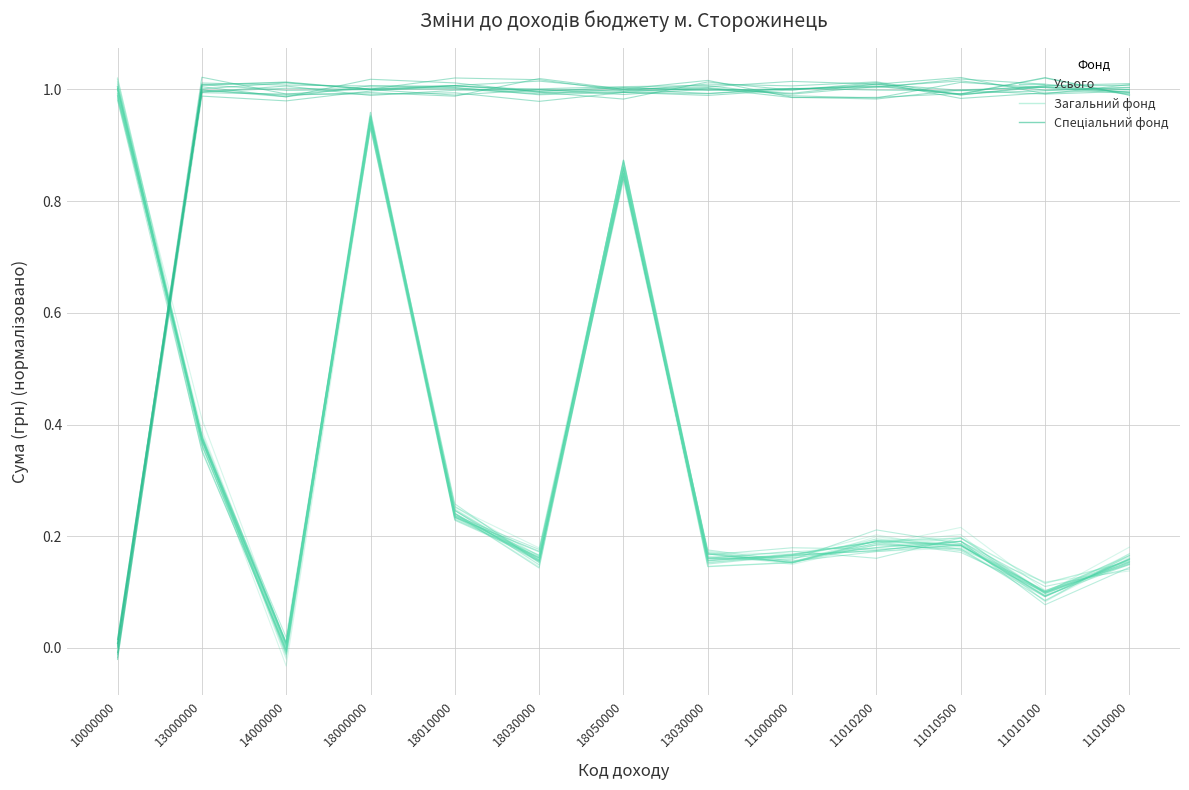

Between 18010000 and 14000000, which is larger?

18010000